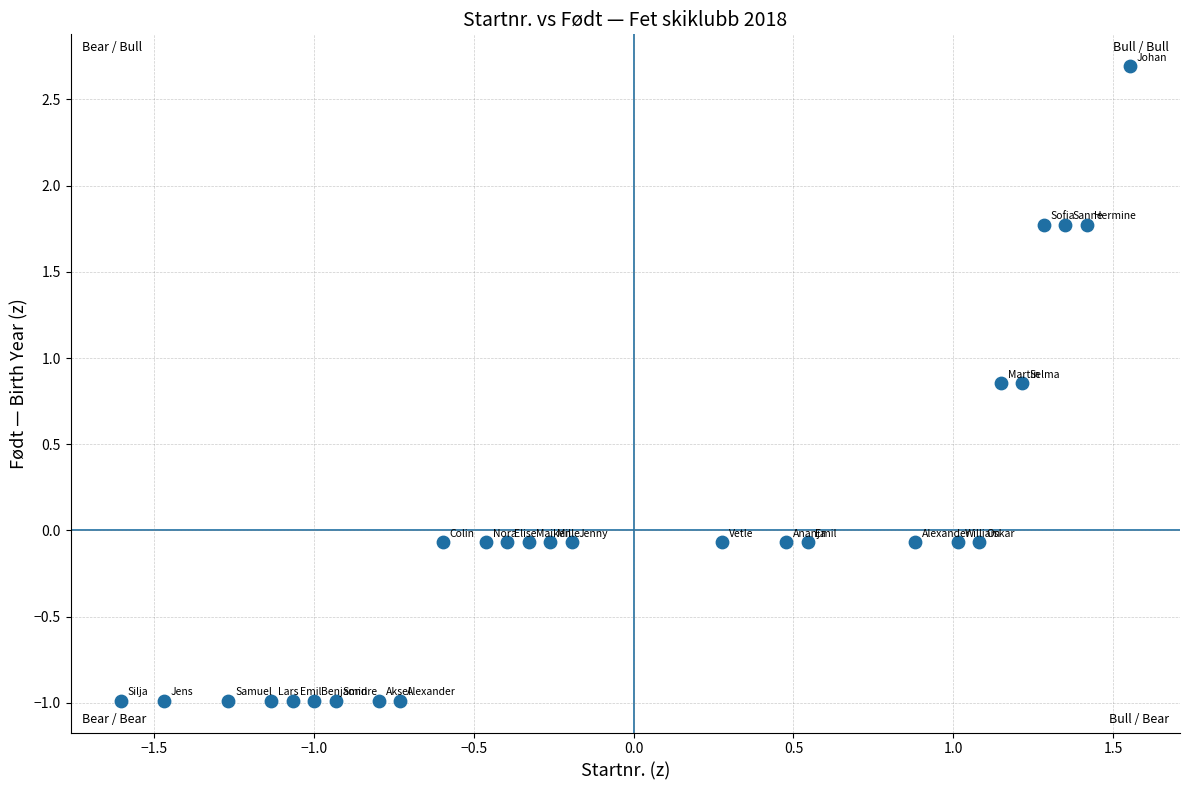

What is the range of X values (max minus min)?

3.2